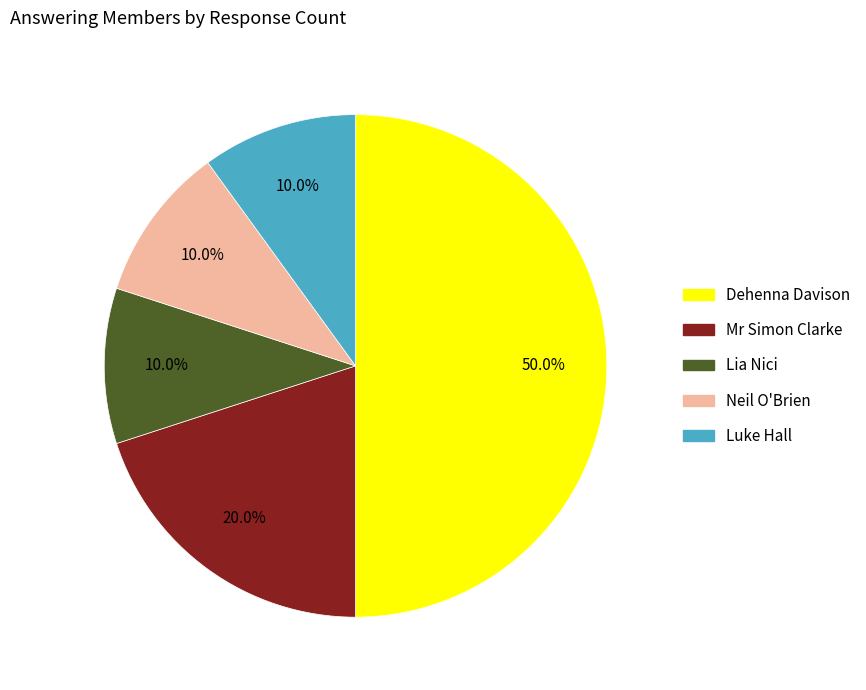

Is Lia Nici the majority of the pie?

No